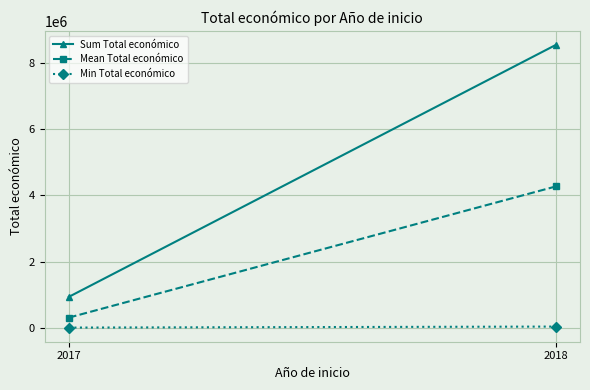

The Min Total económico series shows 5508 at 2017. True or false?

False